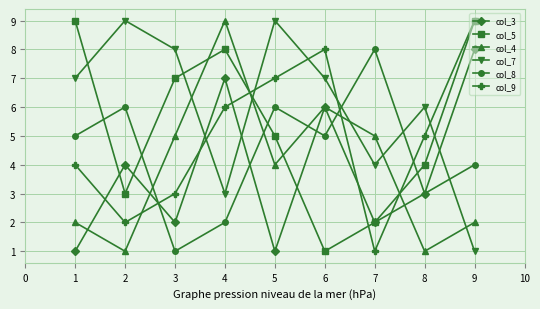

Where is the first local maximum for col_7?

2